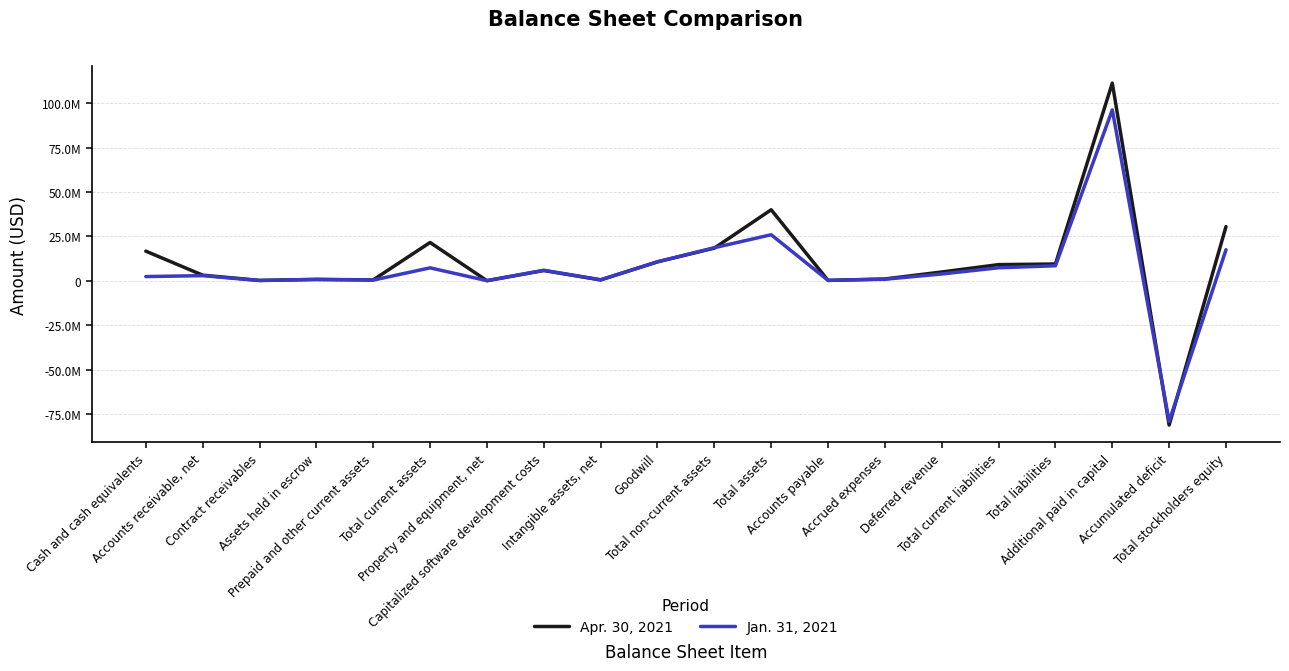

What are all the series names shown in the legend?

Apr. 30, 2021, Jan. 31, 2021